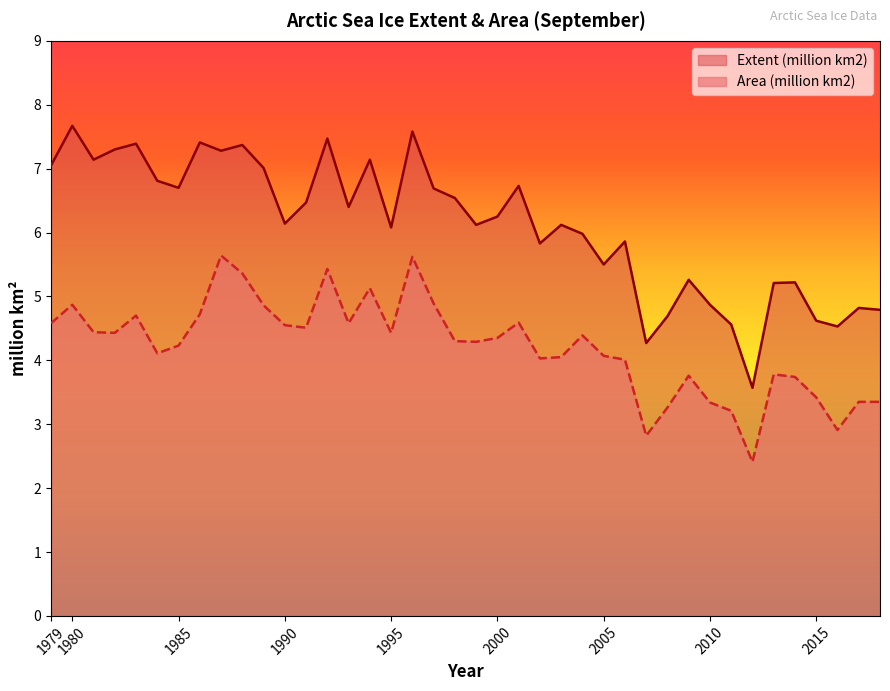

Between 1981 and 1991, which series saw the biggest shift?

Extent (million km2)